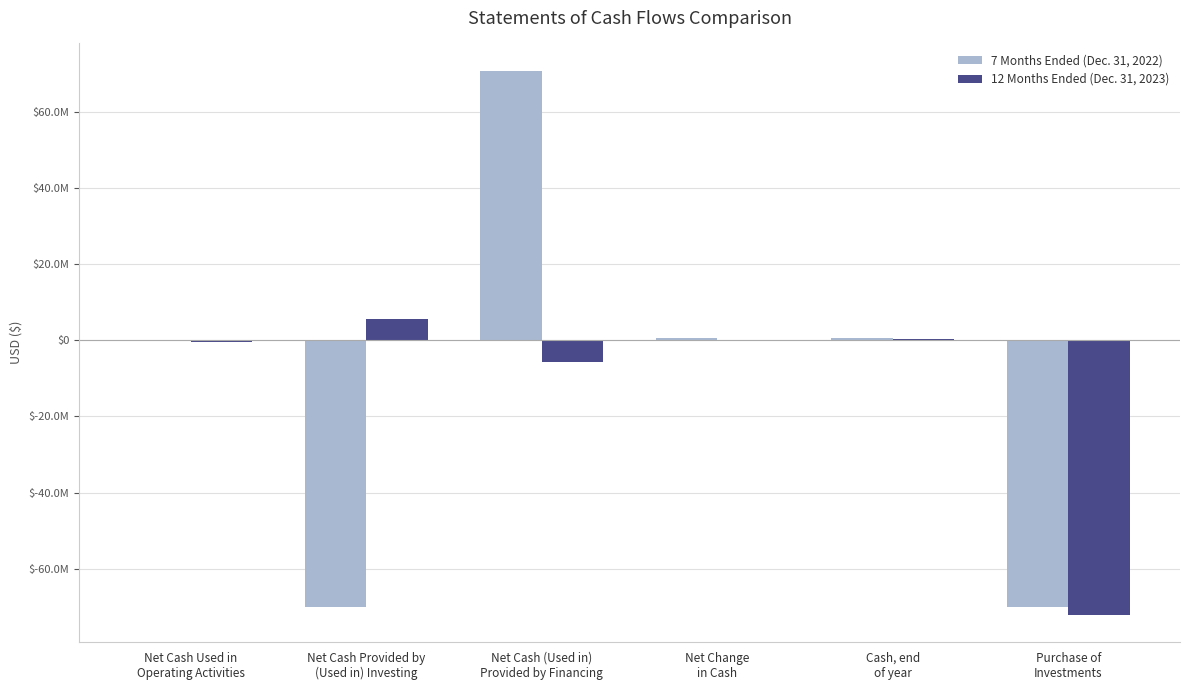

Does the chart contain stacked bars?

No